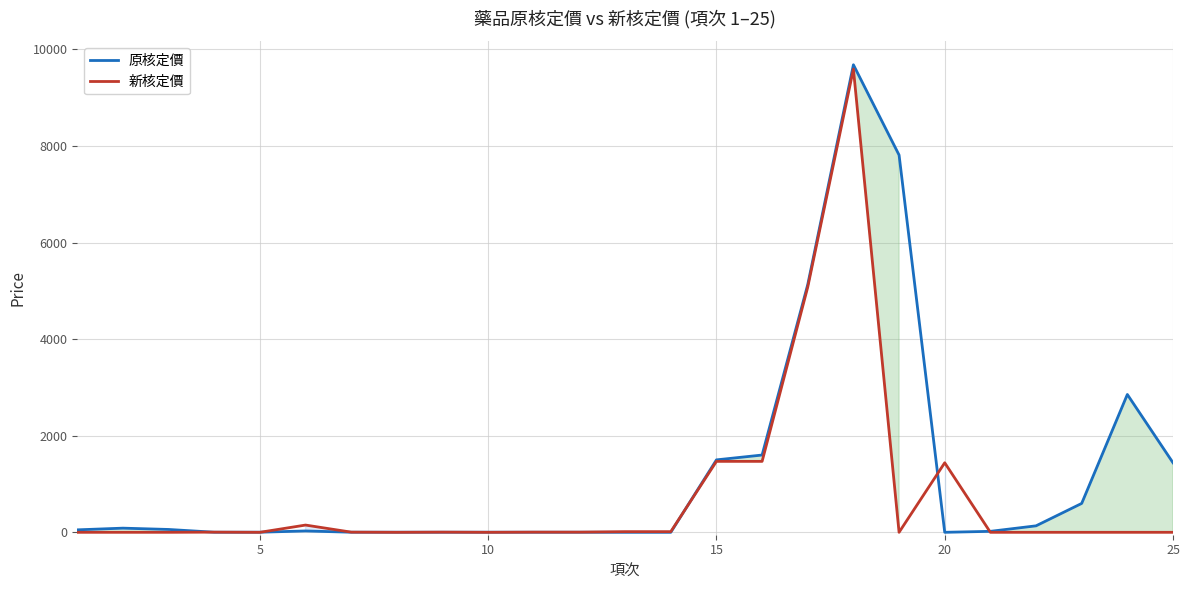

What are all the series names shown in the legend?

原核定價, 新核定價